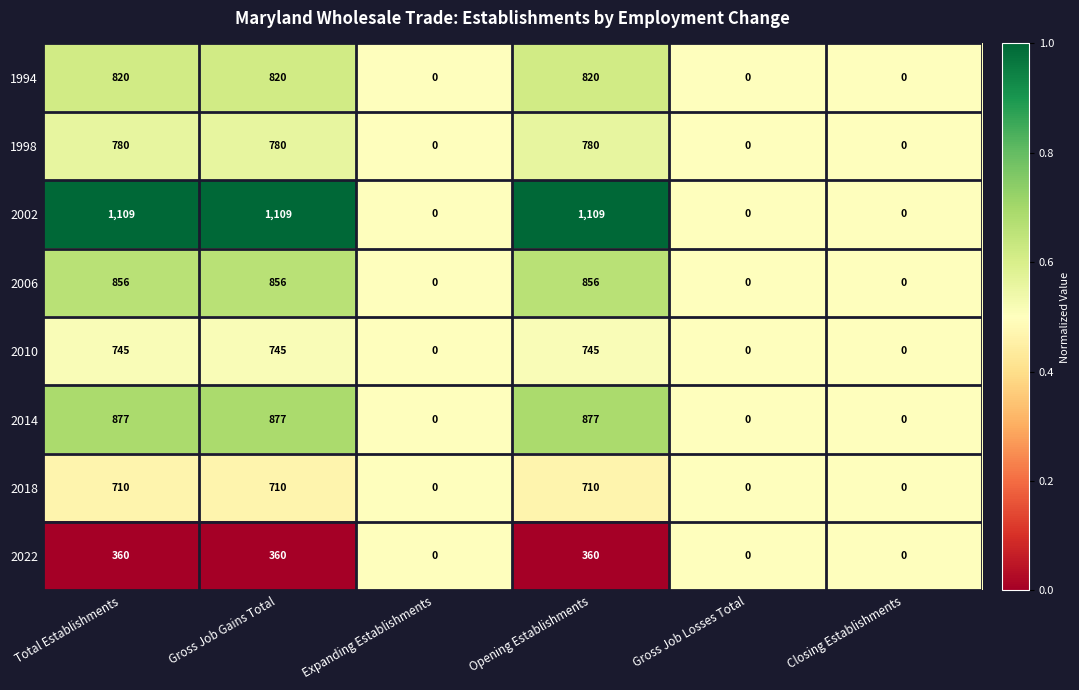

Between Opening Establishments and Closing Establishments, which series saw the biggest shift?

2002